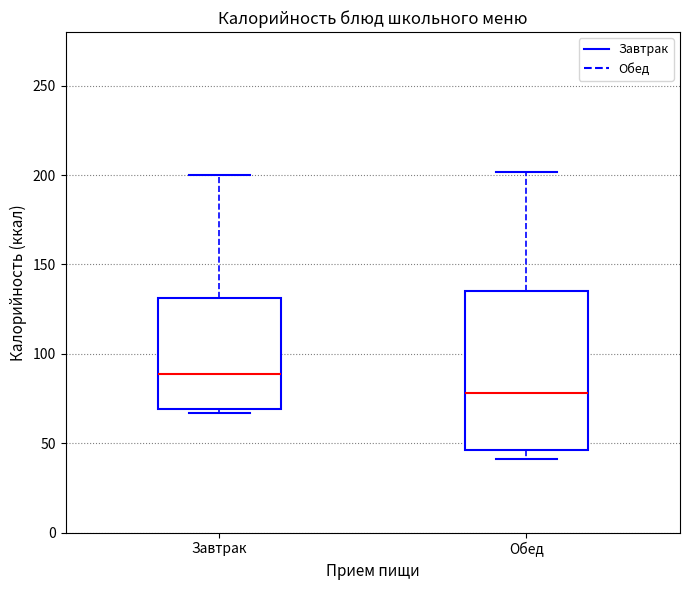

Where does the upper whisker of the box for Обед end on the y-axis? The values are not printed on the chart, so give them approximately, as read against the axis.

200